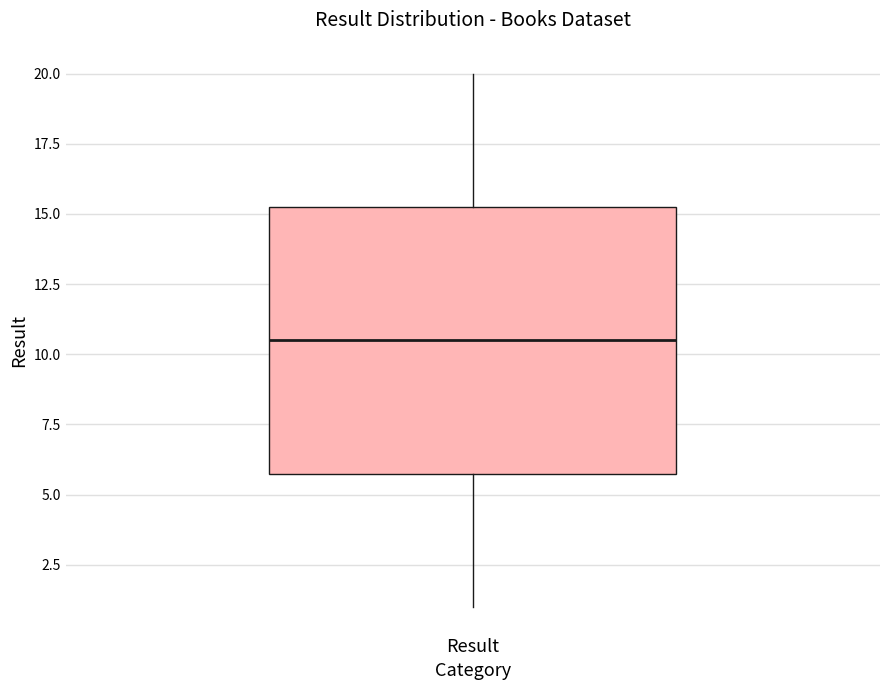

Where does the upper whisker of the box for Result end on the y-axis? The values are not printed on the chart, so give them approximately, as read against the axis.

20.0